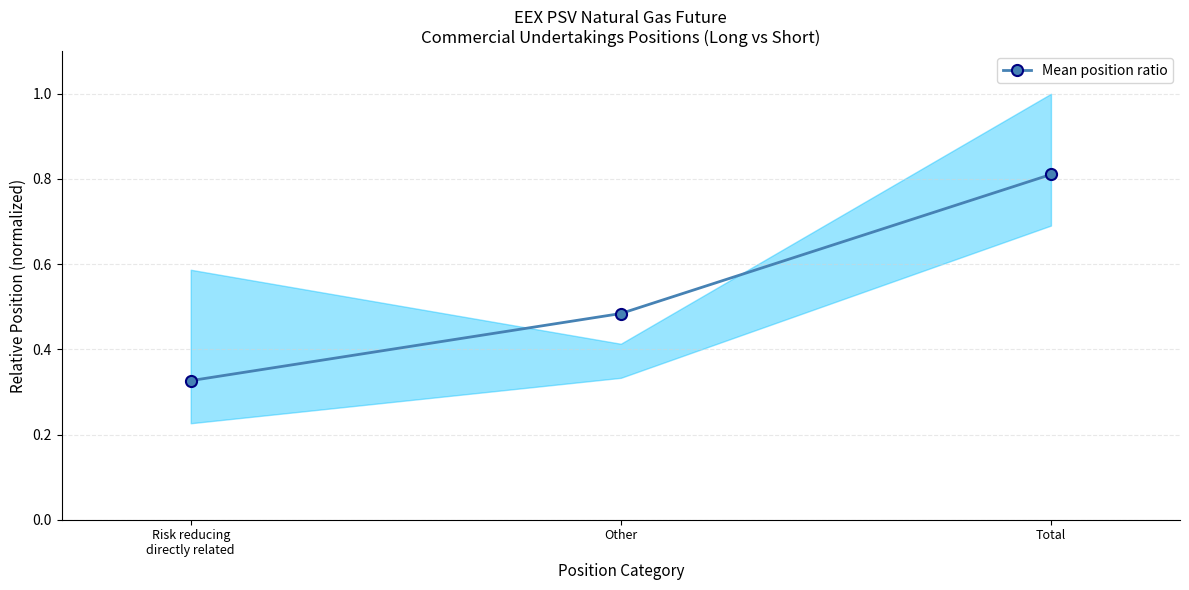

What is the label of the 2nd point from the left?

Other